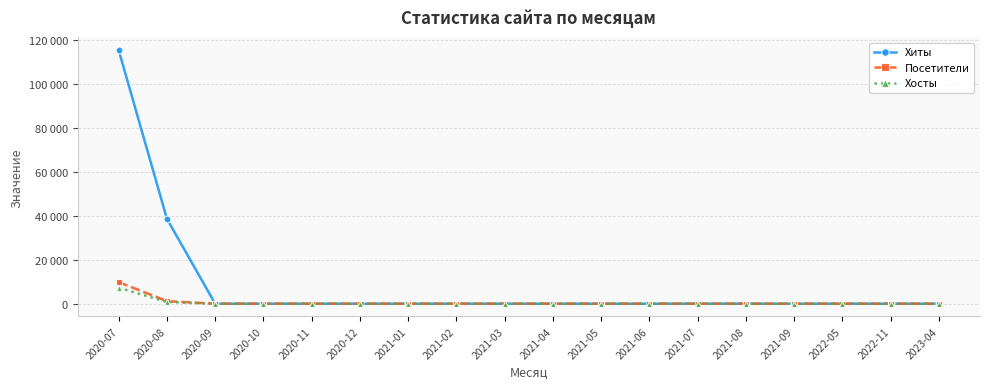

What are all the series names shown in the legend?

Хиты, Посетители, Хосты